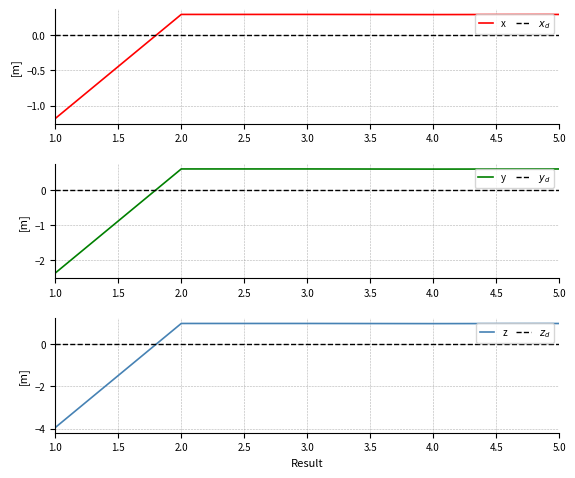

True or false: x has a value of 0.2 at 3.0.

False